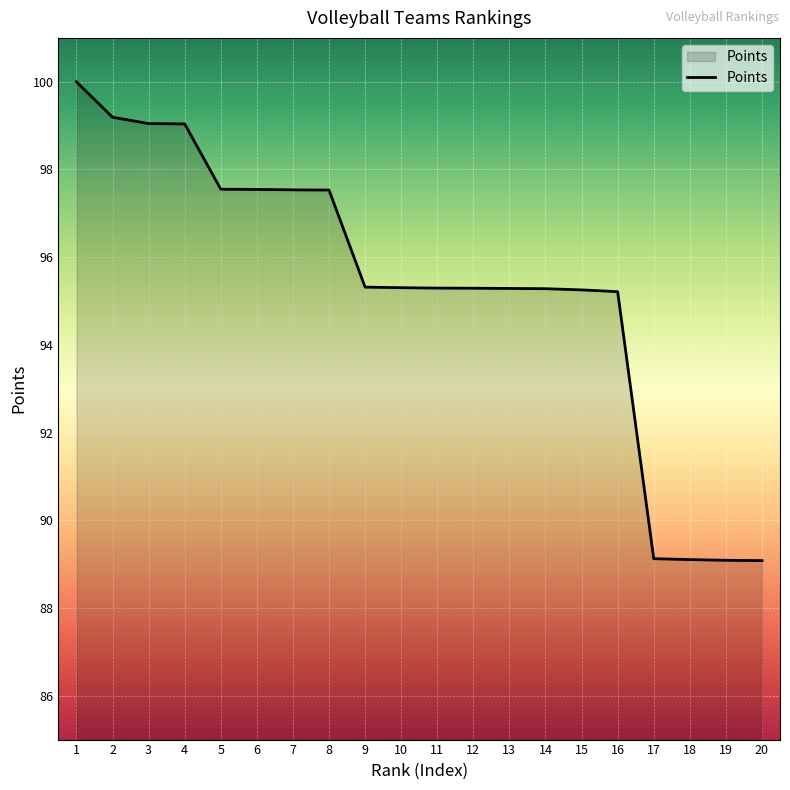

What is the ratio of the value at 17 to the value at 14?

0.9